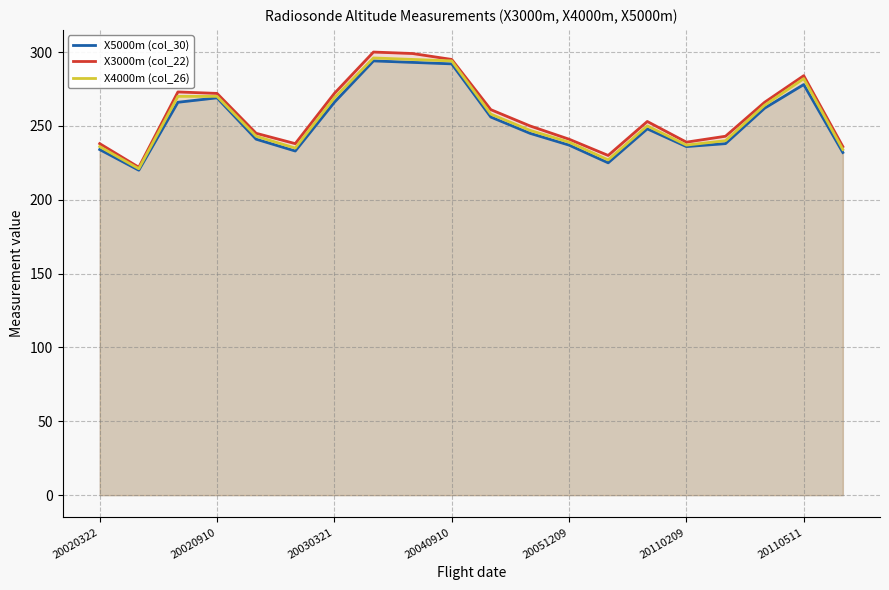

What value does the X3000m (col_22) series have at 20020322, to the nearest 10?

240